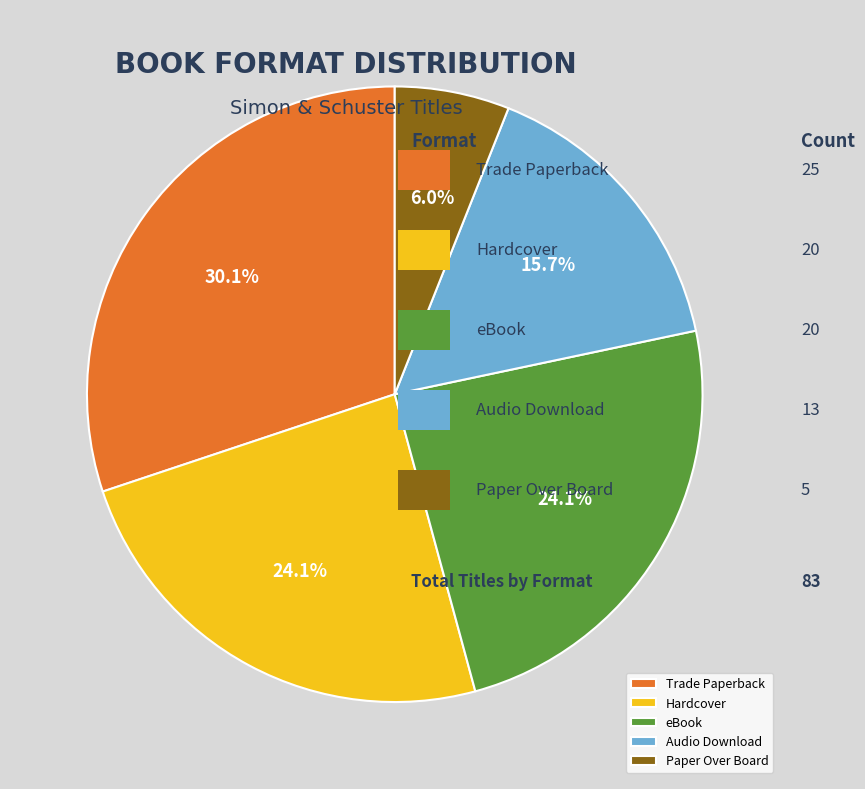

Is there a majority slice in this chart?

No